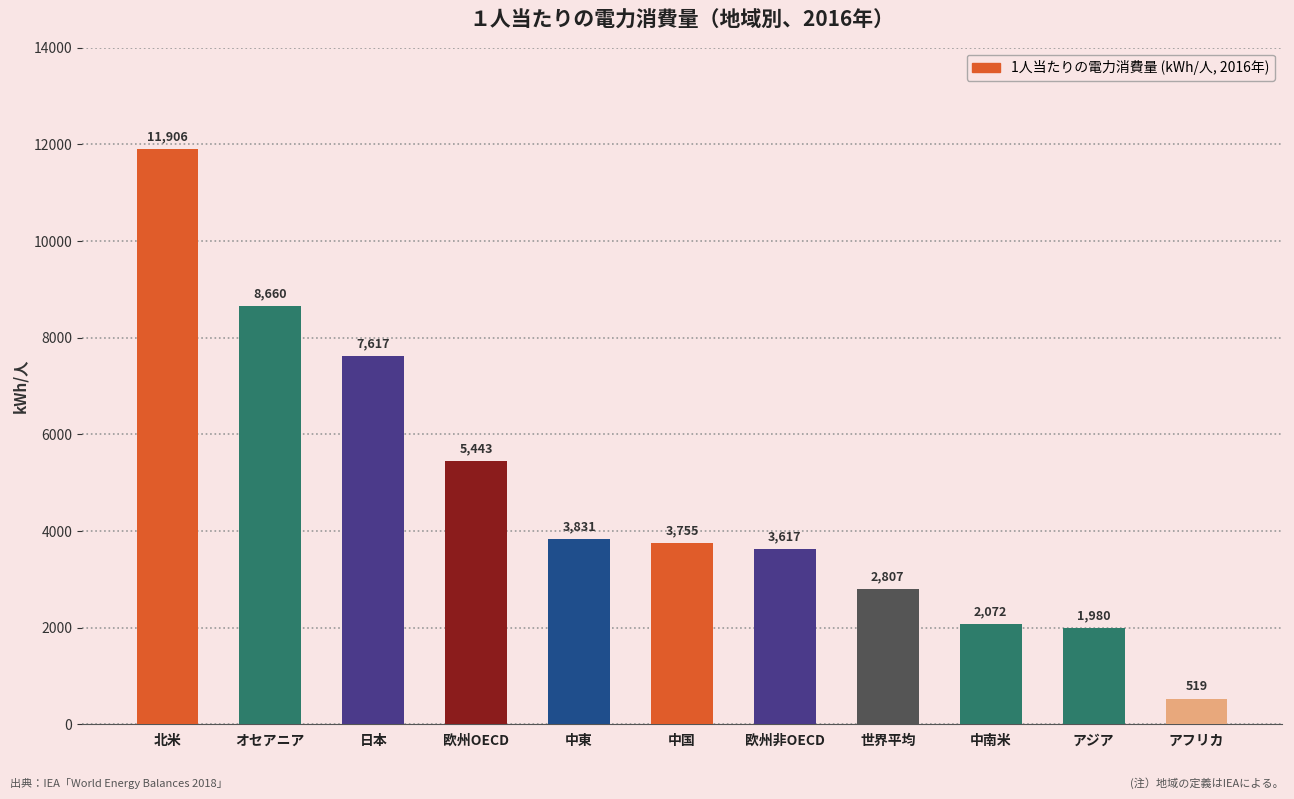

Where is the data nearest to the value 6212?

欧州OECD